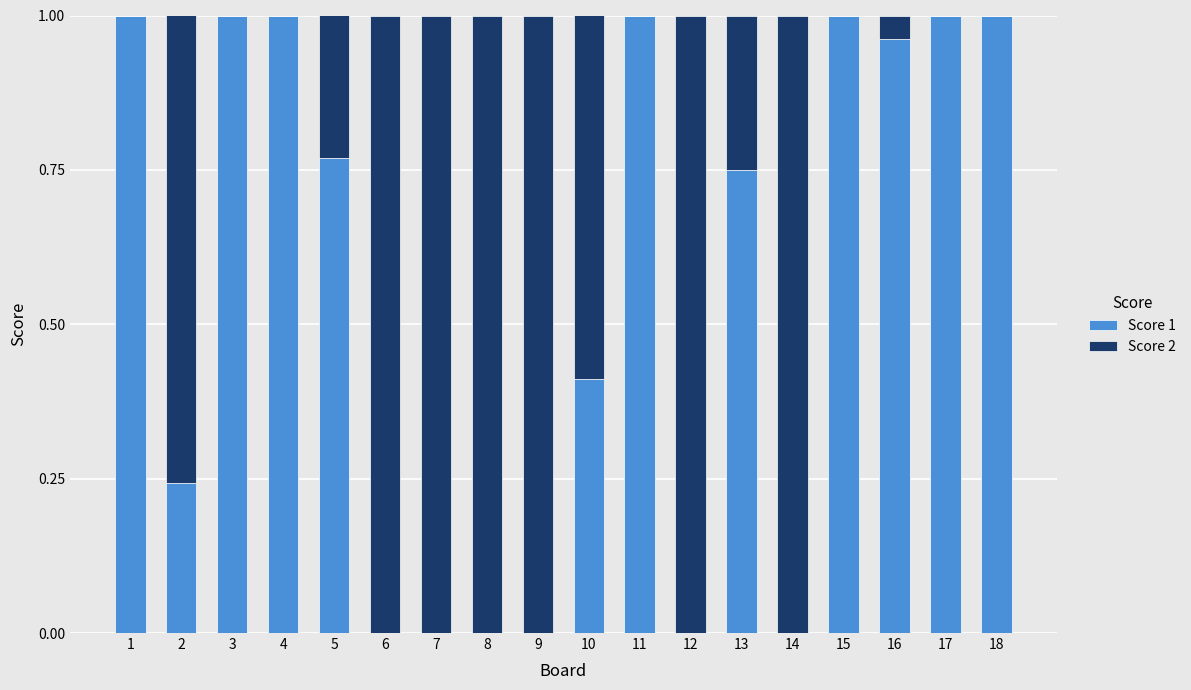

What is the sum of all Score 1 values?

10.1